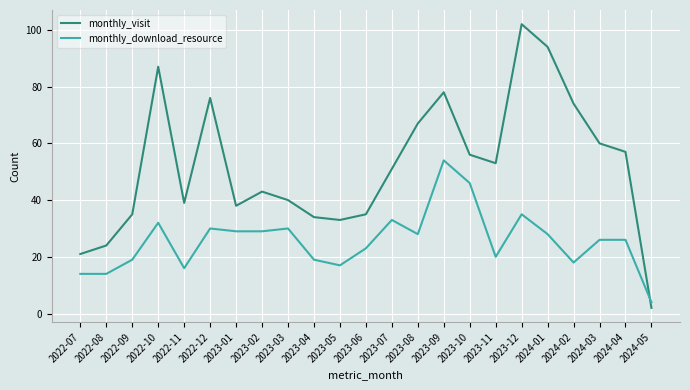

What value does the monthly_visit series have at 2023-05?

33